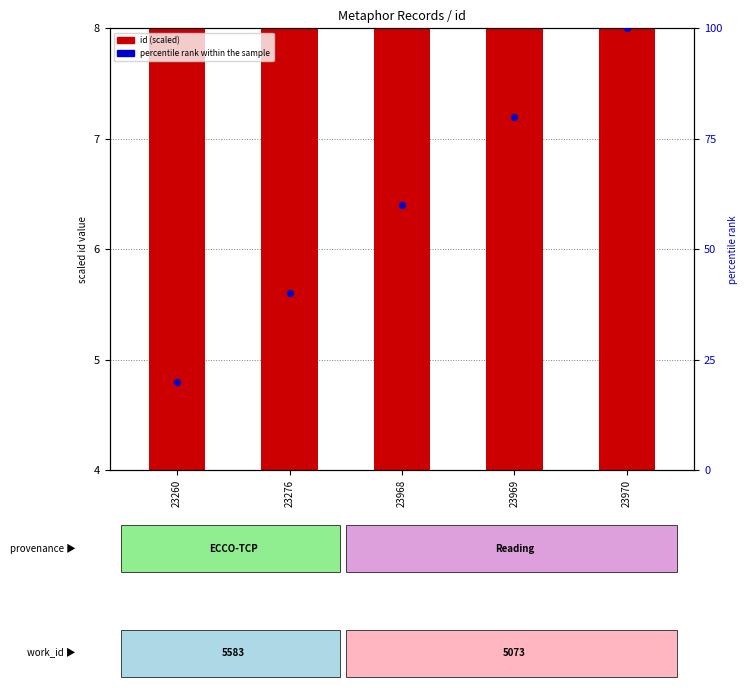

Which series reaches the minimum Y coordinate?

id (scaled)